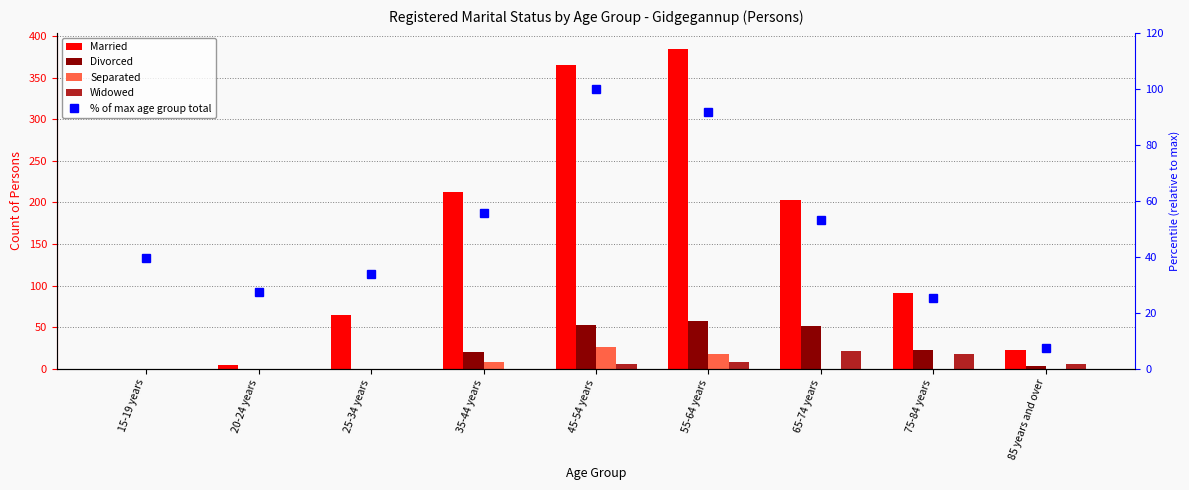

Is it true that % of max age group total equals 82.8 at 65-74 years?

False